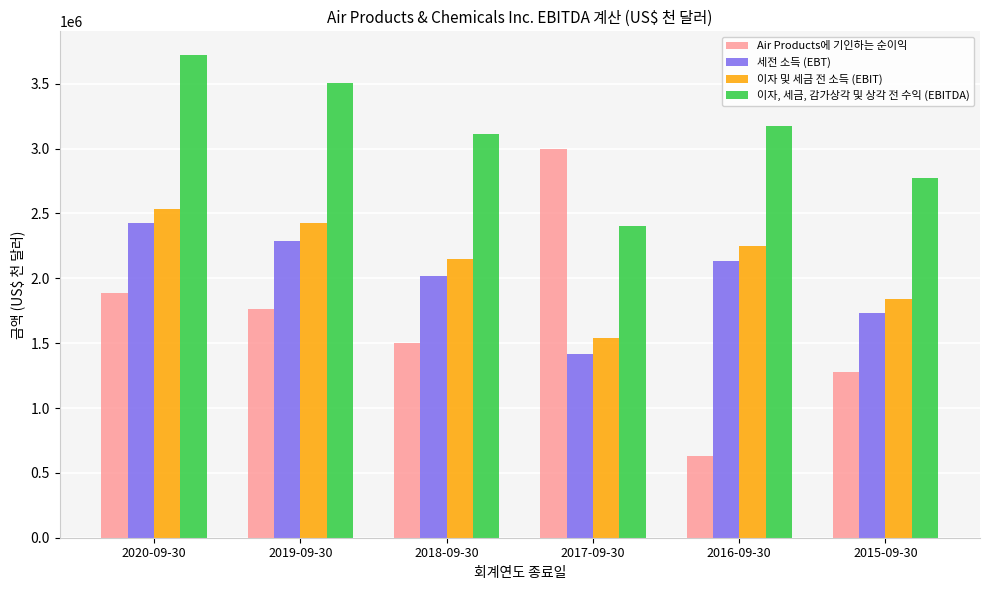

What is the spread (max minus min) of values at 2018-09-30?

1618400